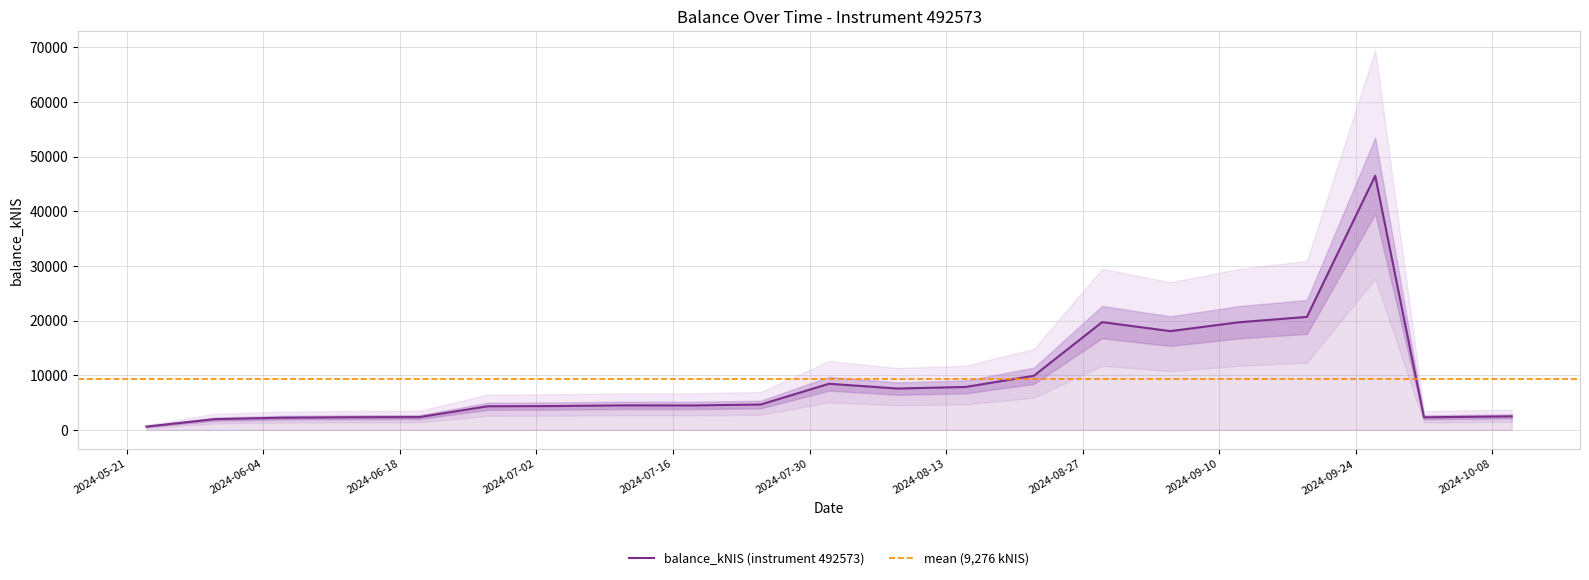

What is the average value?

9276.4